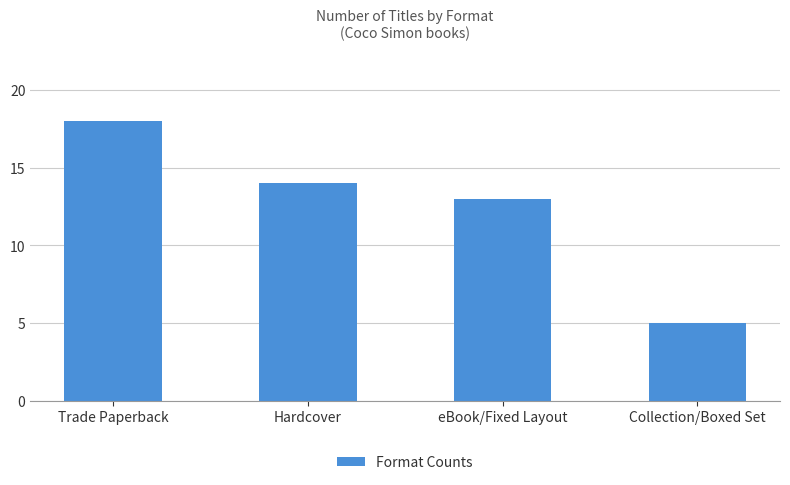

What is the label of the 3rd bar from the right?

Hardcover